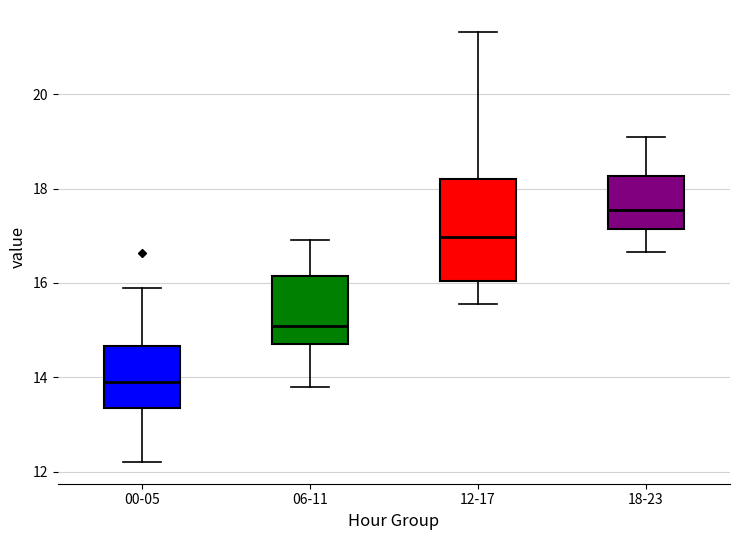

Reading left to right, transcribe this box plot: for each box, give where its median line is, the range the box spans, and where its two whiskers end, as read against the y-axis. The values are not printed on the chart, so give them approximately, as read against the axis.

00-05: median 14.0, box 13.4 to 14.6, whiskers 12.2 to 16.0
06-11: median 15.0, box 14.8 to 16.2, whiskers 13.8 to 17.0
12-17: median 17.0, box 16.0 to 18.2, whiskers 15.6 to 21.4
18-23: median 17.6, box 17.2 to 18.2, whiskers 16.6 to 19.2